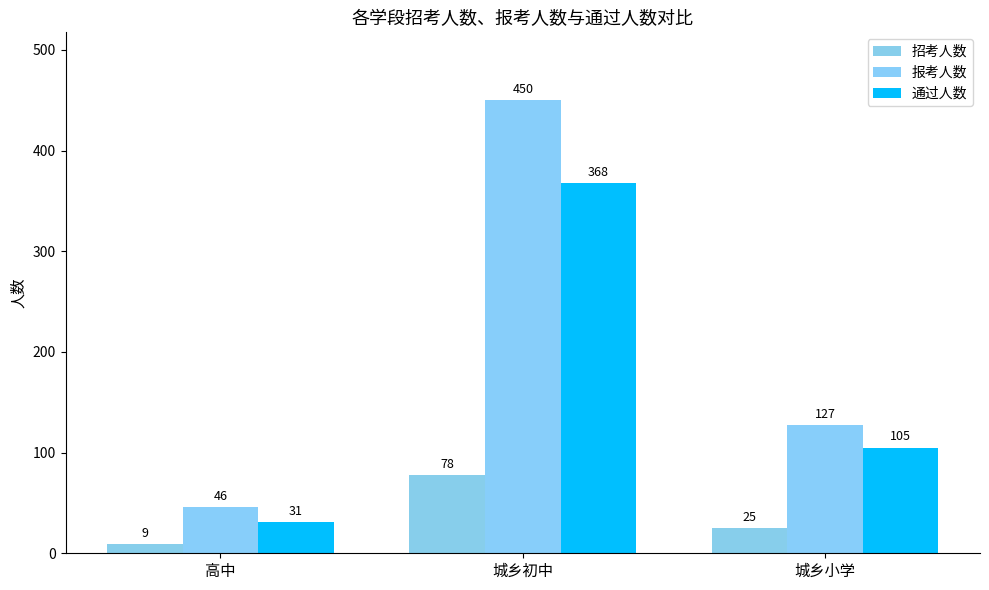

Is the value of 通过人数 at 高中 greater than the value of 报考人数 at 高中?

No